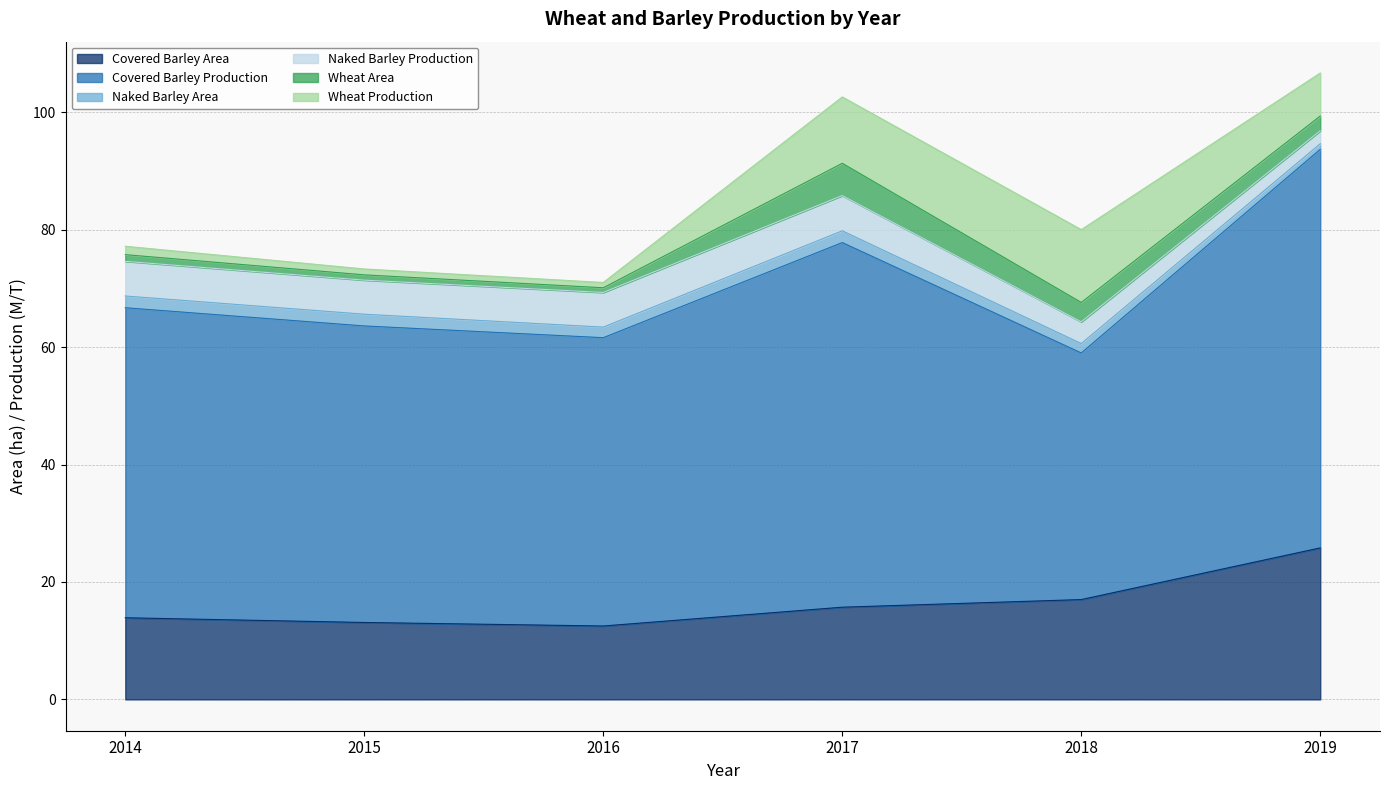

What are all the series names shown in the legend?

Covered Barley Area, Covered Barley Production, Naked Barley Area, Naked Barley Production, Wheat Area, Wheat Production